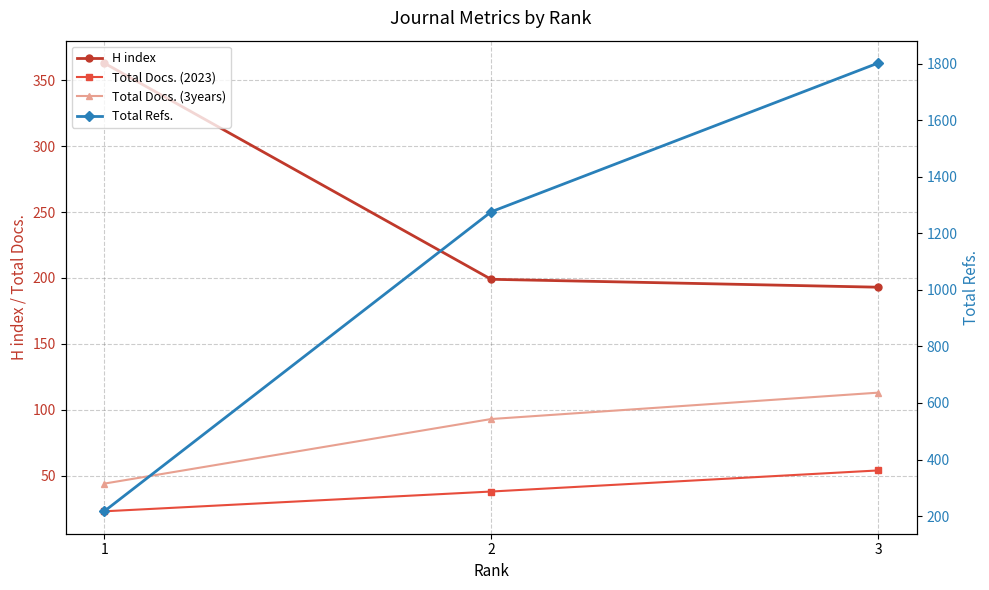

What is the value of the Total Docs. (3years) point at the 2nd from the left?

93